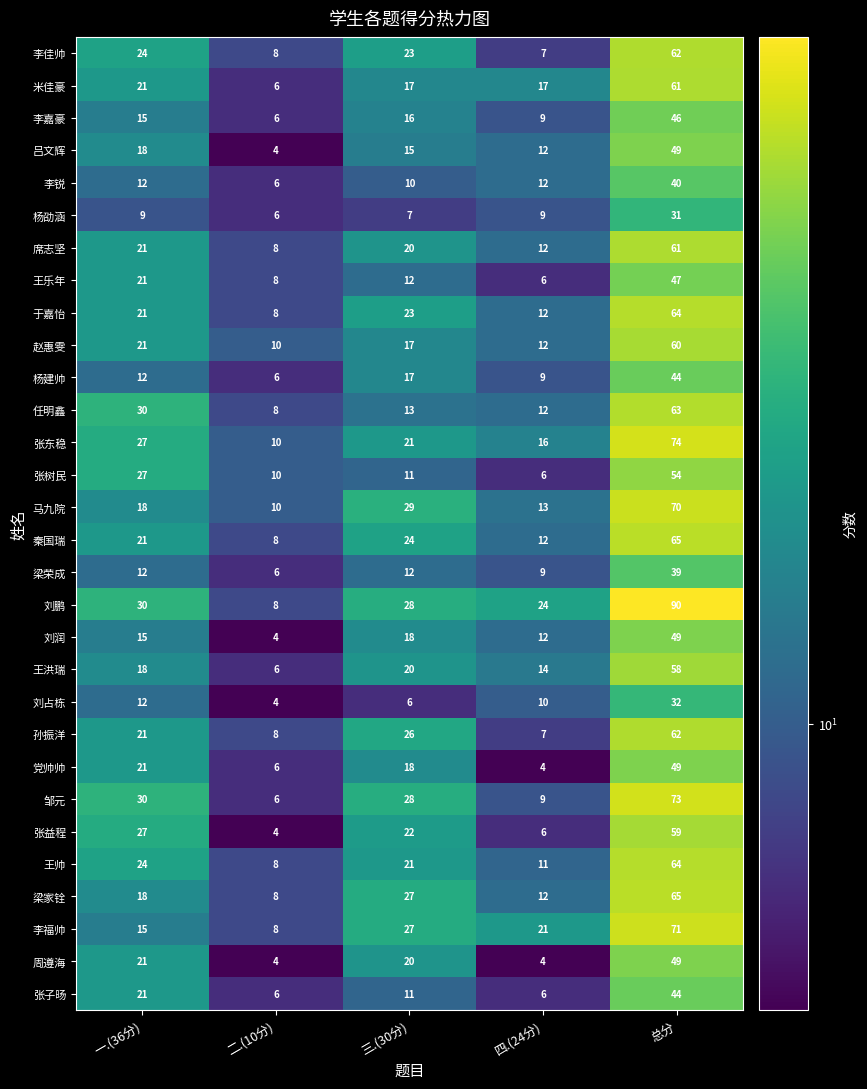

What is the total value across all series at 四.(24分)?

325